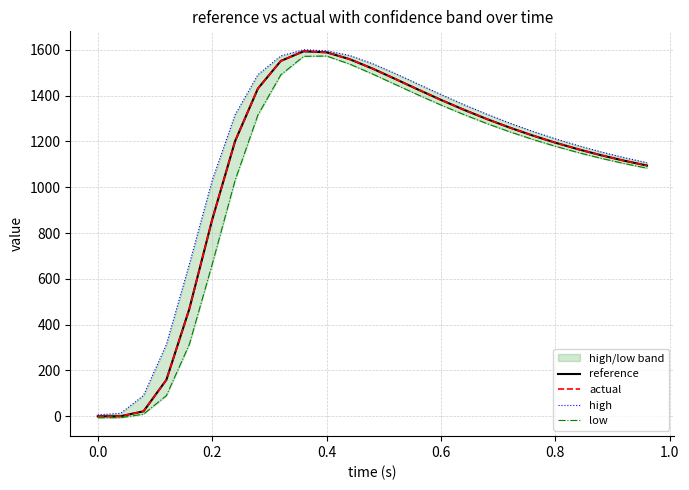

Reading right to left, what are all the values shown in this chart?

reference: 1094.4	1115.7	1139.3	1165.4	1194.1	1225.7	1260.1	1297.5	1337.9	1380.9	1426.1	1472.4	1518.0	1559.0	1588.4	1593.1	1551.0	1430.6	1200.5	857.9	467.7	159.1	21.8	0.3	0.0
actual: 1094.4	1115.7	1139.3	1165.4	1194.1	1225.7	1260.1	1297.5	1337.9	1380.9	1426.1	1472.4	1518.0	1559.0	1588.4	1593.1	1551.0	1430.6	1200.5	857.9	467.7	159.1	21.8	0.3	0.0
high: 1106.8	1129.1	1153.8	1181.1	1211.1	1244.0	1279.9	1318.7	1360.3	1404.4	1450.1	1496.1	1539.4	1575.0	1595.2	1599.9	1573.0	1491.1	1315.7	1029.3	662.9	313.5	90.8	12.8	6.4
low: 1082.8	1103.3	1125.9	1150.9	1178.4	1208.6	1241.7	1277.8	1316.7	1358.4	1402.6	1448.4	1494.3	1537.5	1572.4	1571.1	1490.5	1315.4	1029.1	662.7	313.3	90.2	9.3	-6.1	-6.4